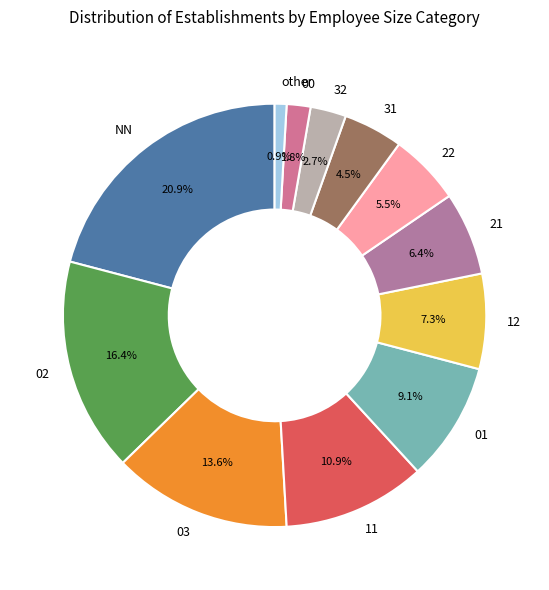

Approximately how many times larger is the value at 22 compared to 21?

0.9